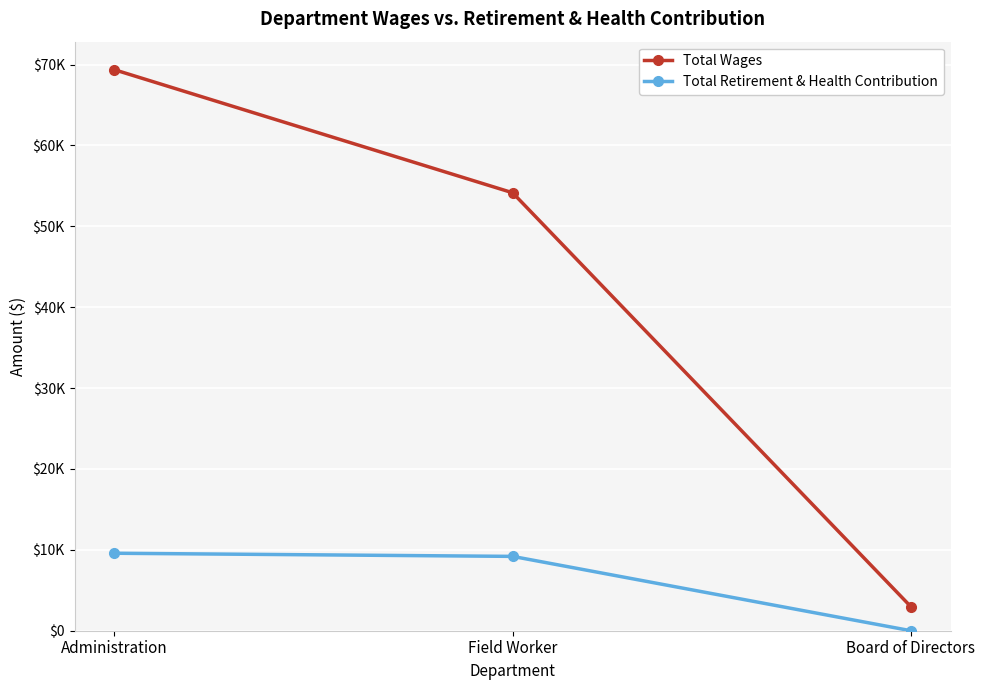

At Board of Directors, list the series in order from smallest to largest.

Total Retirement & Health Contribution, Total Wages